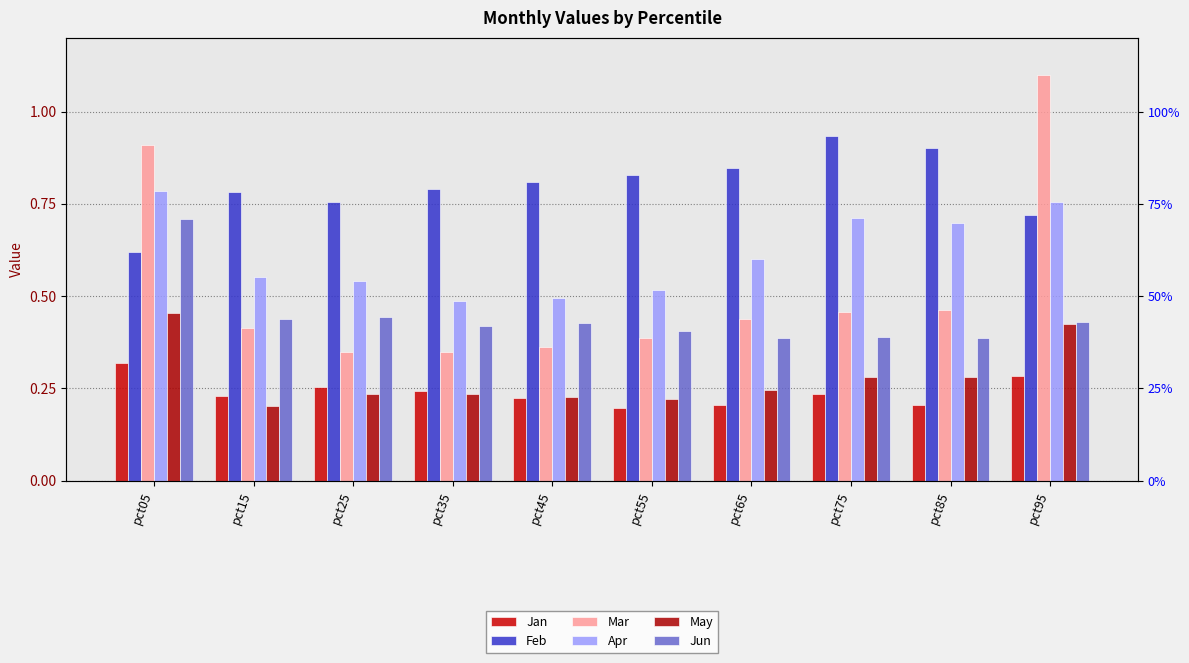

Reading left to right, transcribe all the data shown in this chart.

Jan: pct05=0.3	pct15=0.2	pct25=0.3	pct35=0.2	pct45=0.2	pct55=0.2	pct65=0.2	pct75=0.2	pct85=0.2	pct95=0.3
Feb: pct05=0.6	pct15=0.8	pct25=0.8	pct35=0.8	pct45=0.8	pct55=0.8	pct65=0.8	pct75=0.9	pct85=0.9	pct95=0.7
Mar: pct05=0.9	pct15=0.4	pct25=0.3	pct35=0.3	pct45=0.4	pct55=0.4	pct65=0.4	pct75=0.5	pct85=0.5	pct95=1.1
Apr: pct05=0.8	pct15=0.6	pct25=0.5	pct35=0.5	pct45=0.5	pct55=0.5	pct65=0.6	pct75=0.7	pct85=0.7	pct95=0.8
May: pct05=0.5	pct15=0.2	pct25=0.2	pct35=0.2	pct45=0.2	pct55=0.2	pct65=0.2	pct75=0.3	pct85=0.3	pct95=0.4
Jun: pct05=0.7	pct15=0.4	pct25=0.4	pct35=0.4	pct45=0.4	pct55=0.4	pct65=0.4	pct75=0.4	pct85=0.4	pct95=0.4